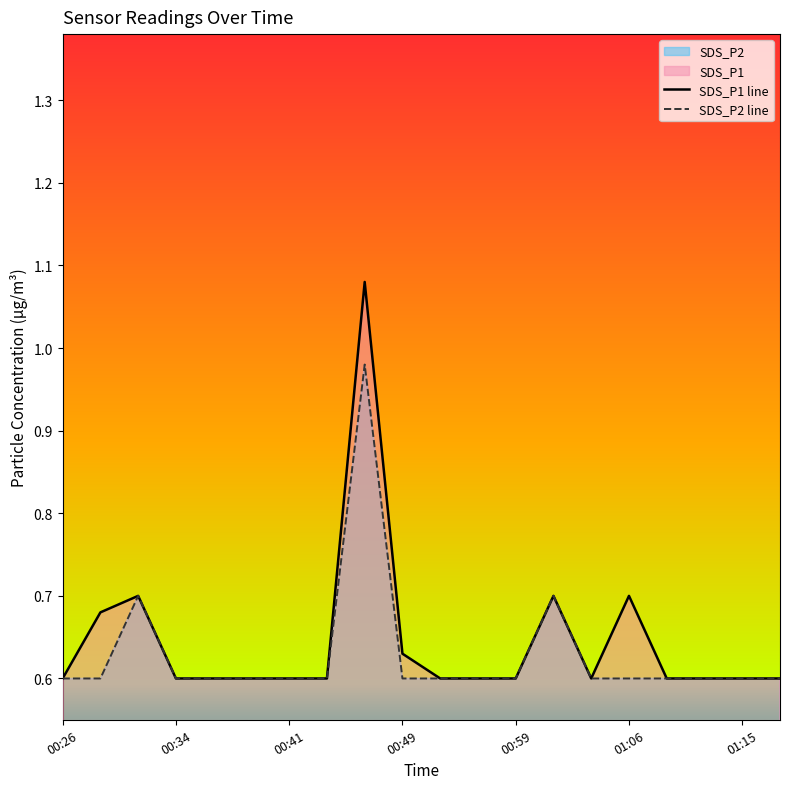

At 11, list the series in order from smallest to largest.

SDS_P1 line, SDS_P2 line